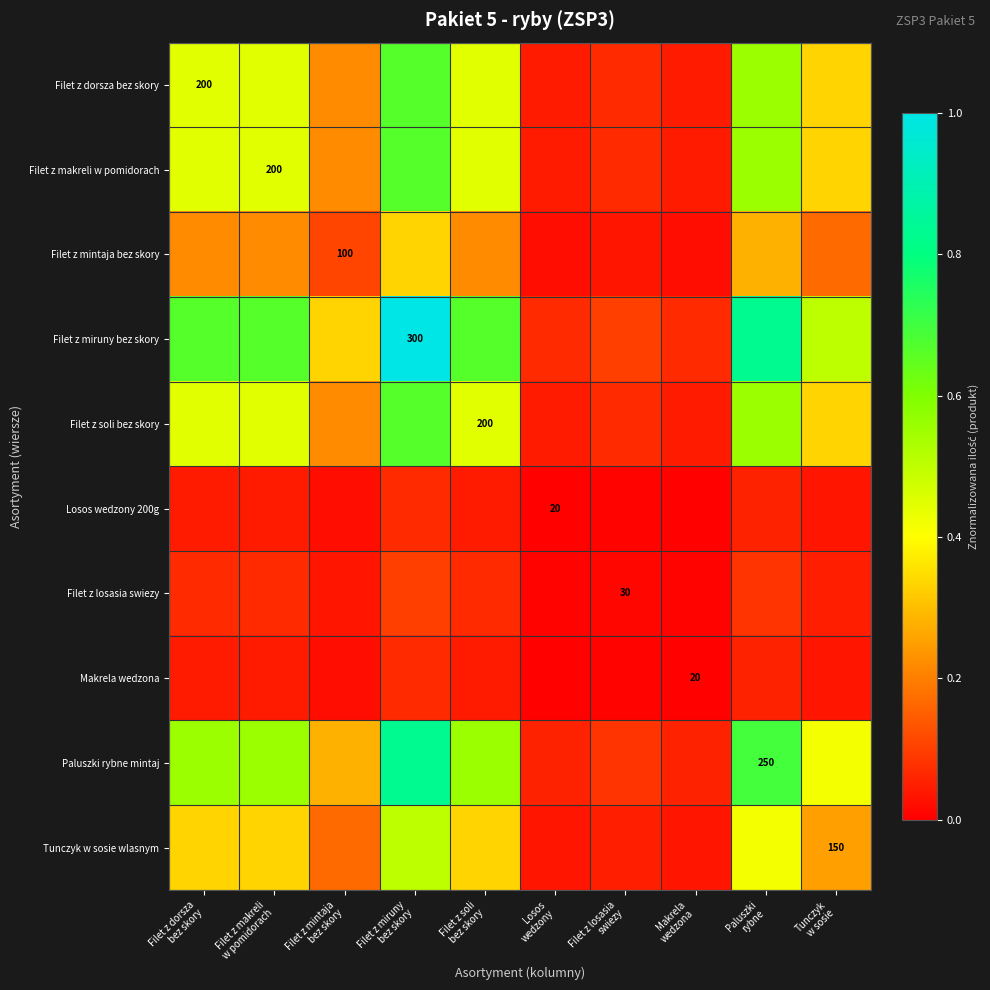

At which category is the sum across all series the highest?

Filet z miruny
bez skory